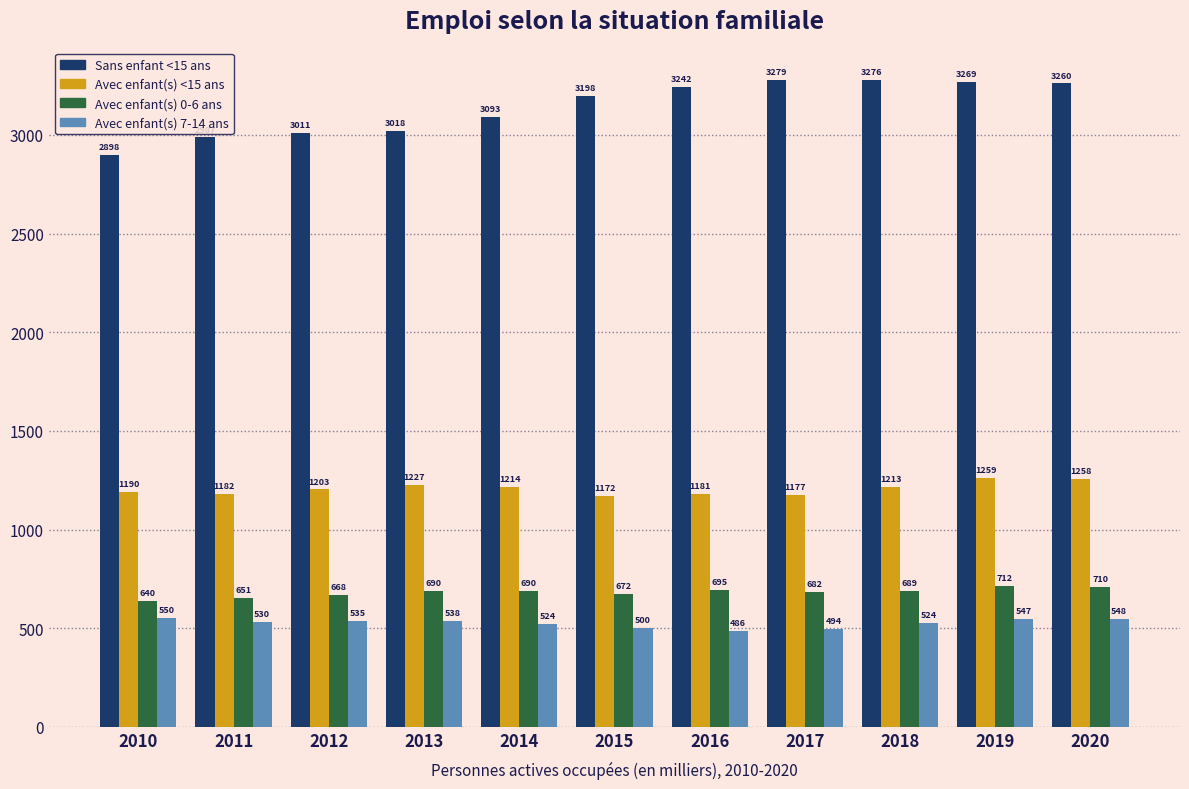

Is the value of Avec enfant(s) <15 ans at 2010 greater than the value of Sans enfant <15 ans at 2014?

No